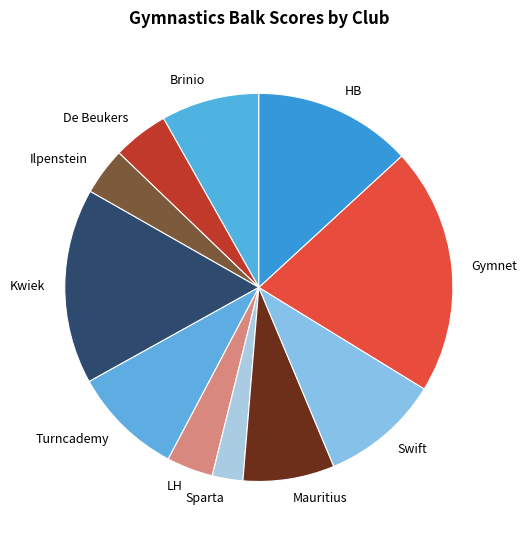

Combined, do Mauritius and HB account for over 50%?

No